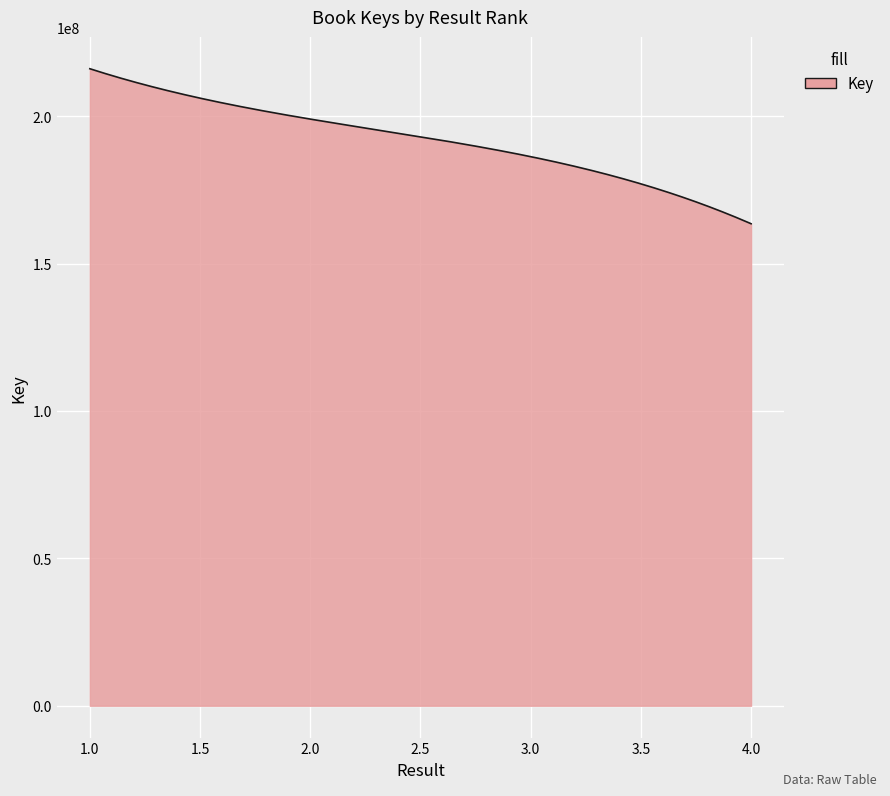

What is the difference between the maximum and minimum values?

52583221.0